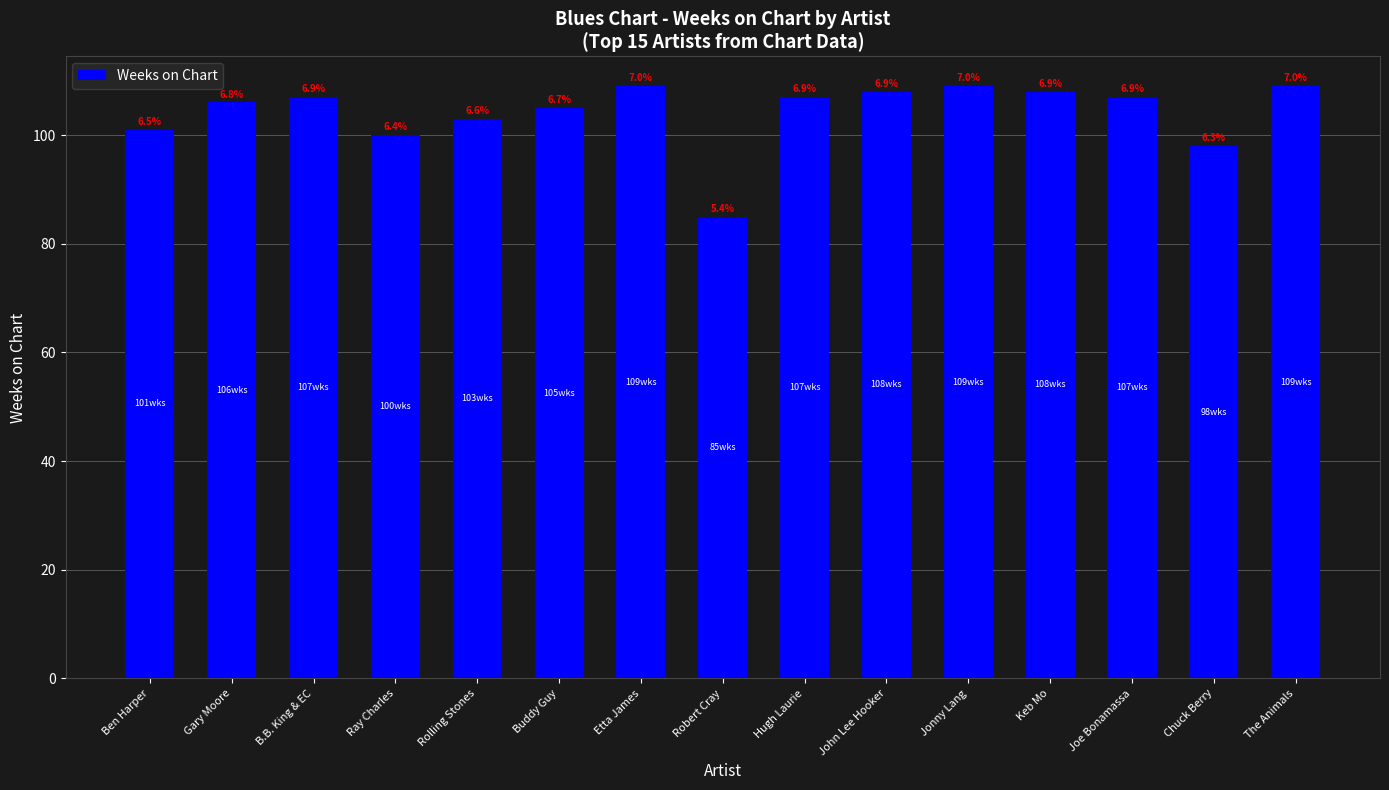

What is the minimum value shown in the chart?

85